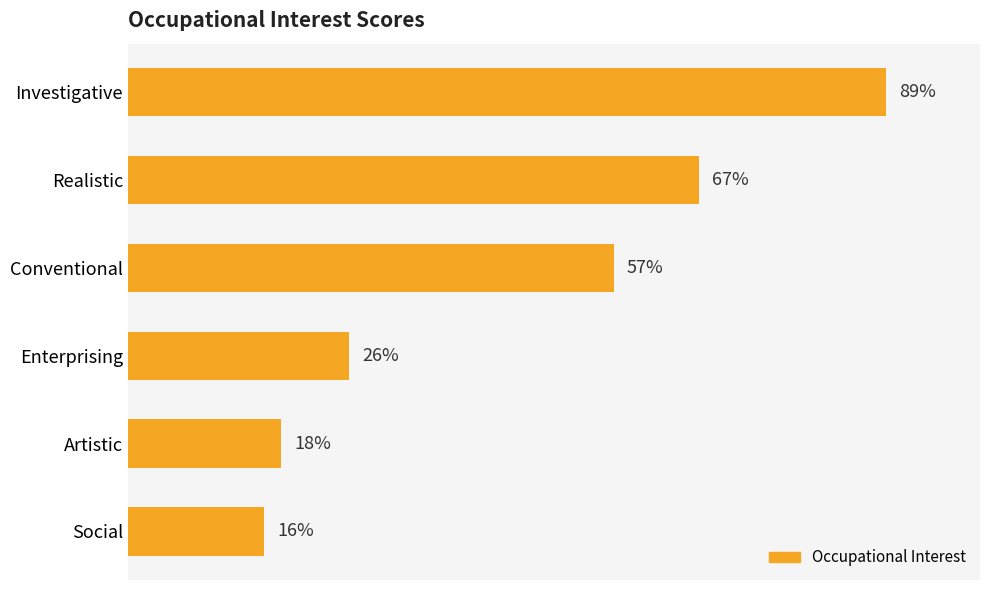

List the labels in order of value, smallest first.

Social, Artistic, Enterprising, Conventional, Realistic, Investigative